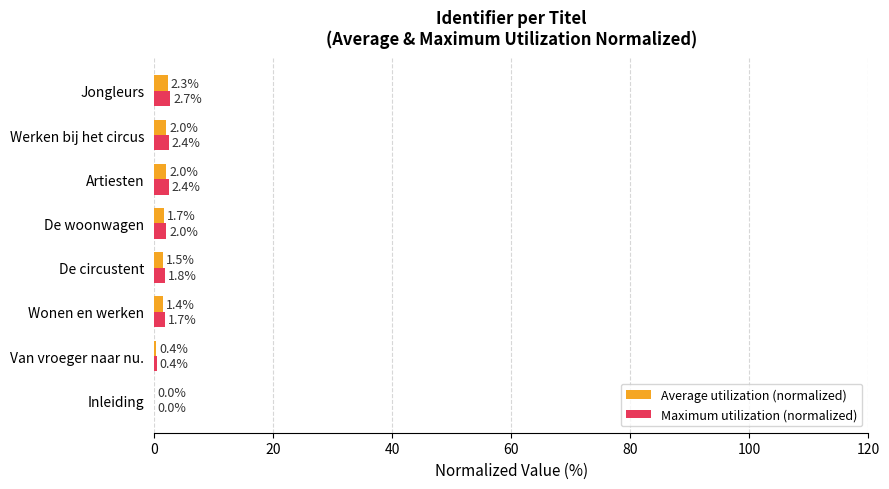

Which series has the largest total across all categories?

Maximum utilization (normalized)